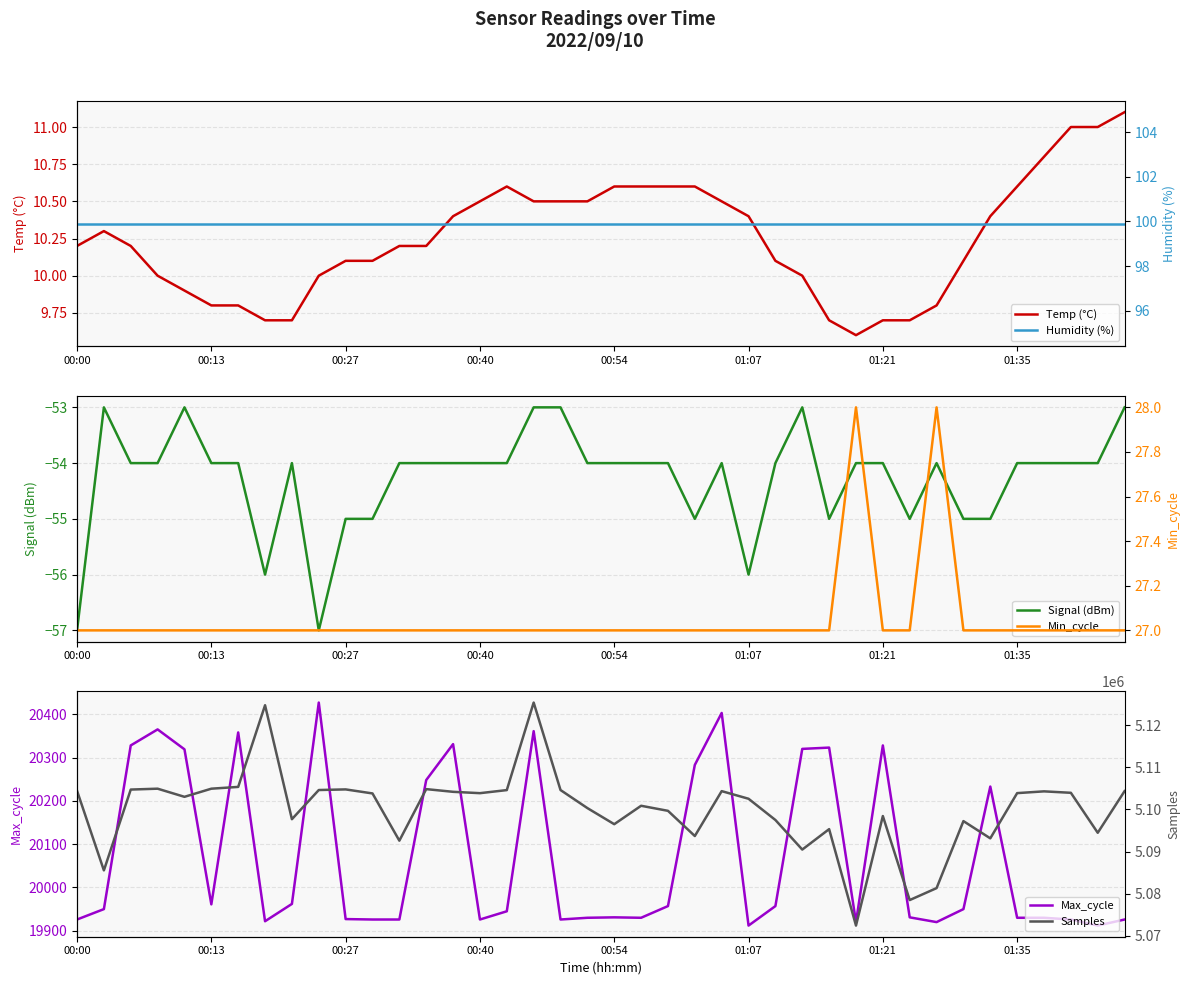

What is the difference between the maximum and minimum values in the Signal (dBm) series?

4